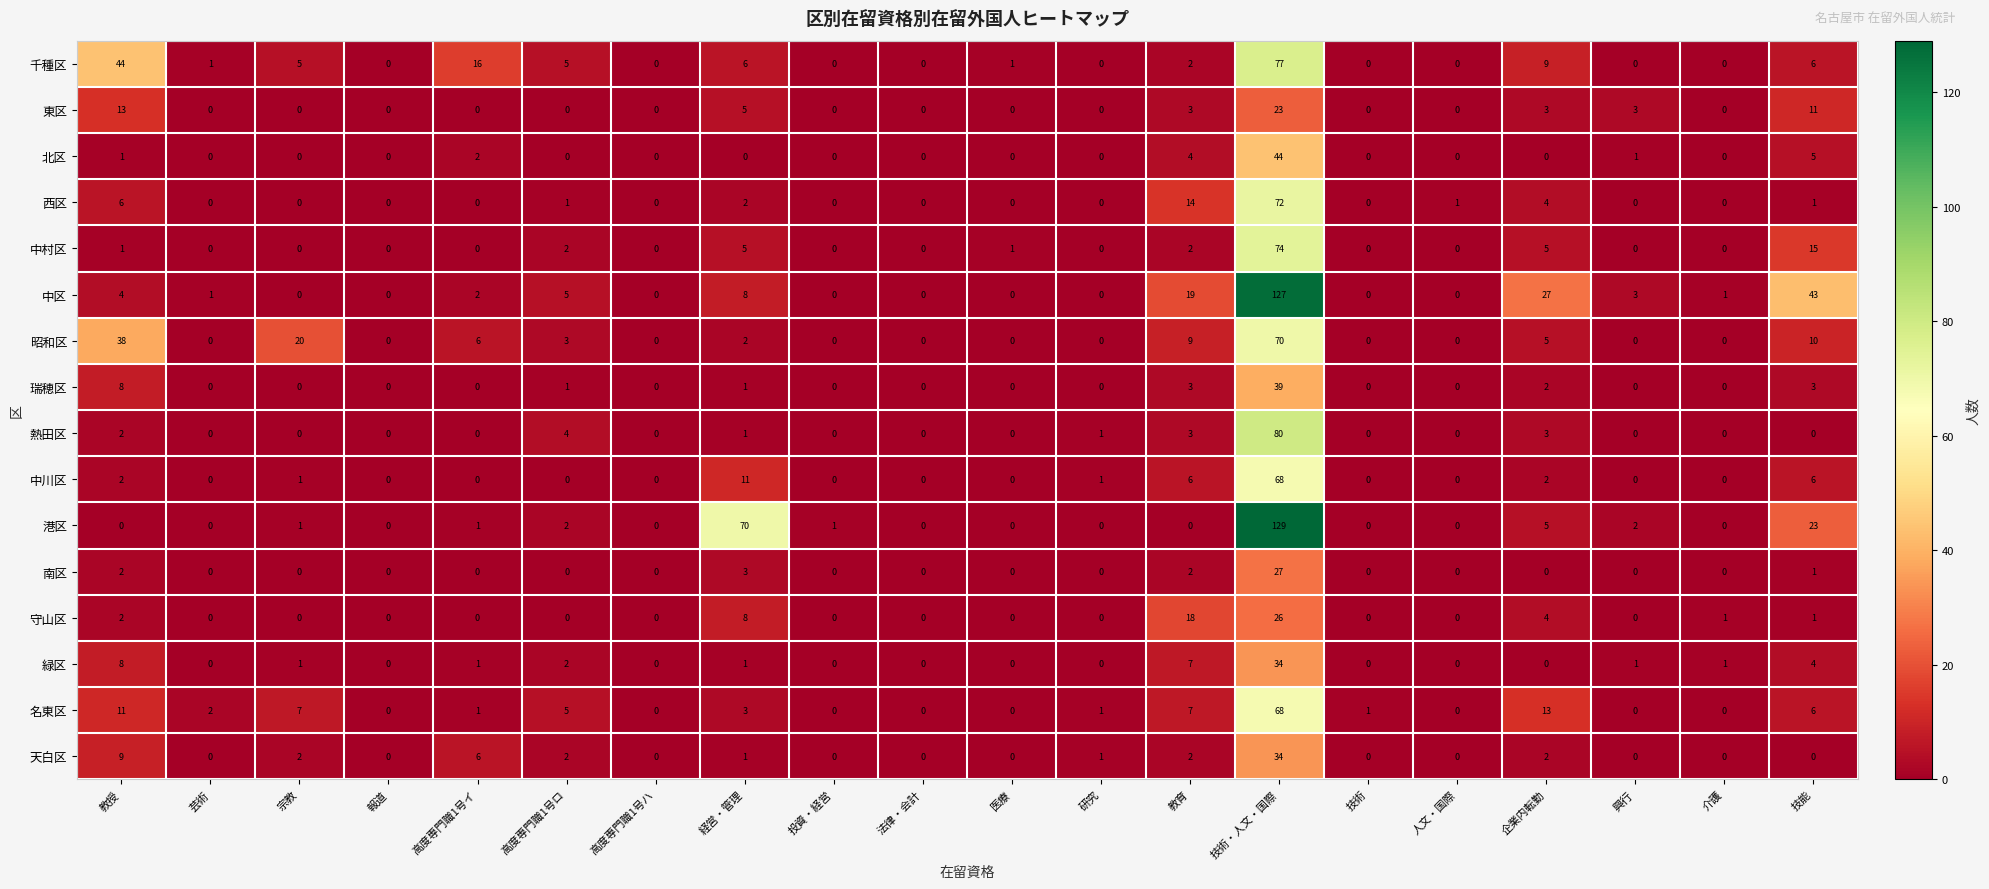

Read the 中村区 value at 経営・管理, to the nearest 5.

5